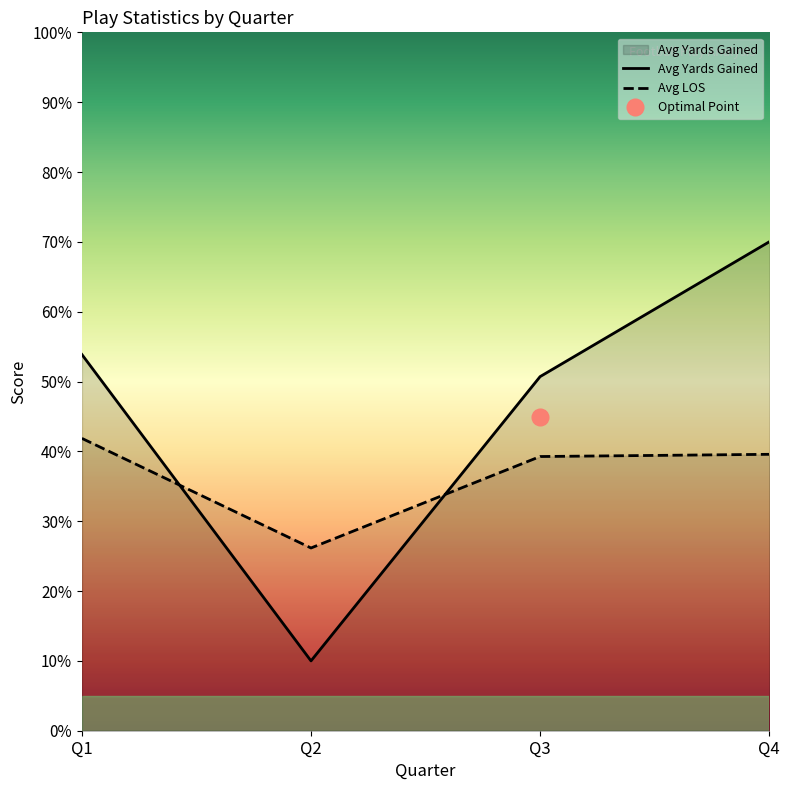

True or false: Avg LOS and Avg Yards Gained cross at least once.

True